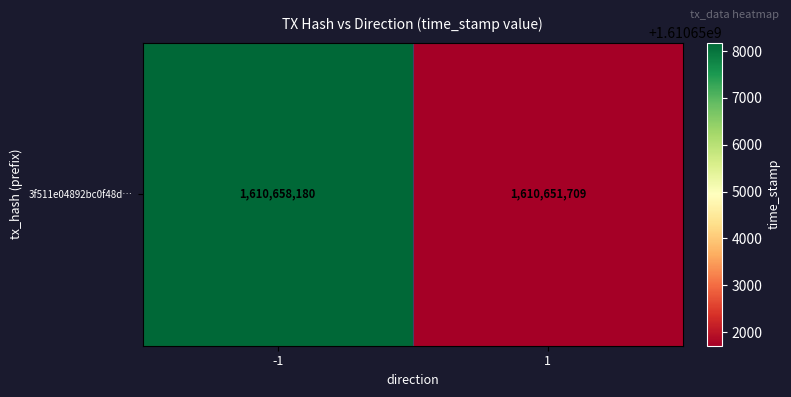

Reading left to right, what are all the values shown in this chart?

1610658180	1610651709